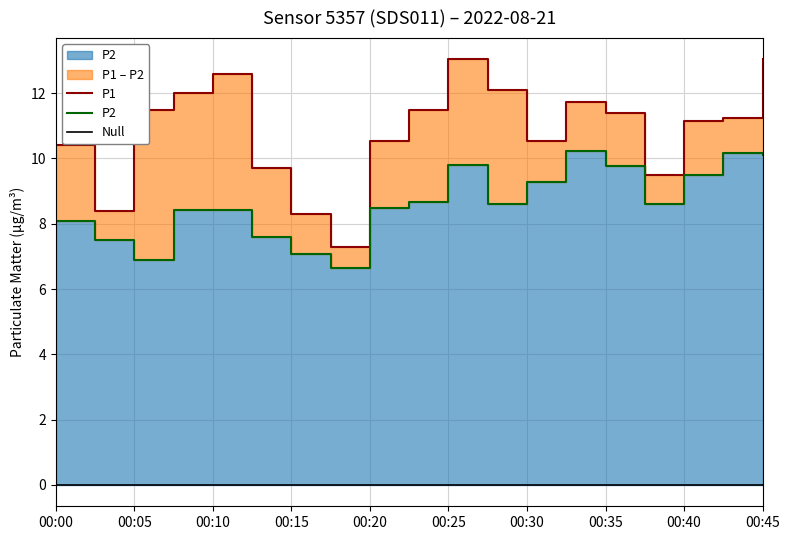

List the series in order of their peak value, highest first.

P1, P2